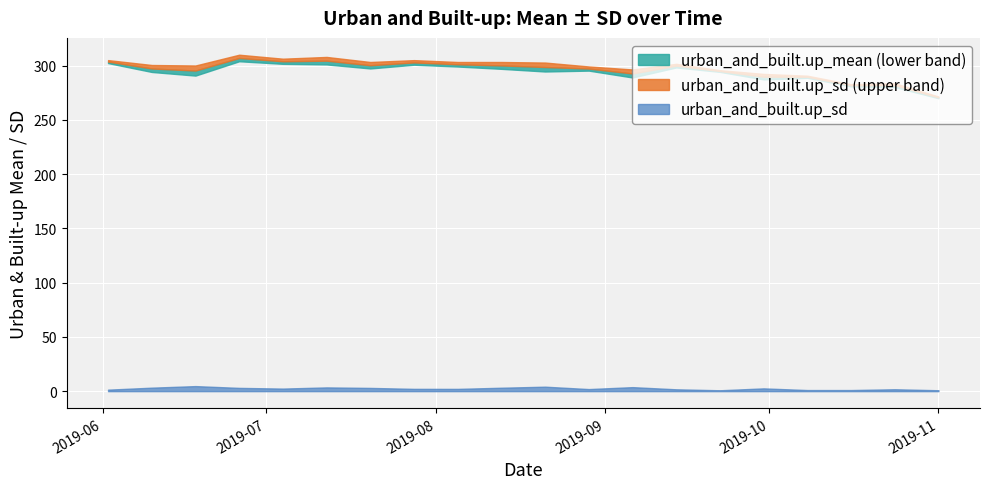

At which category does the chart reach its minimum across all series?

2019-09-22